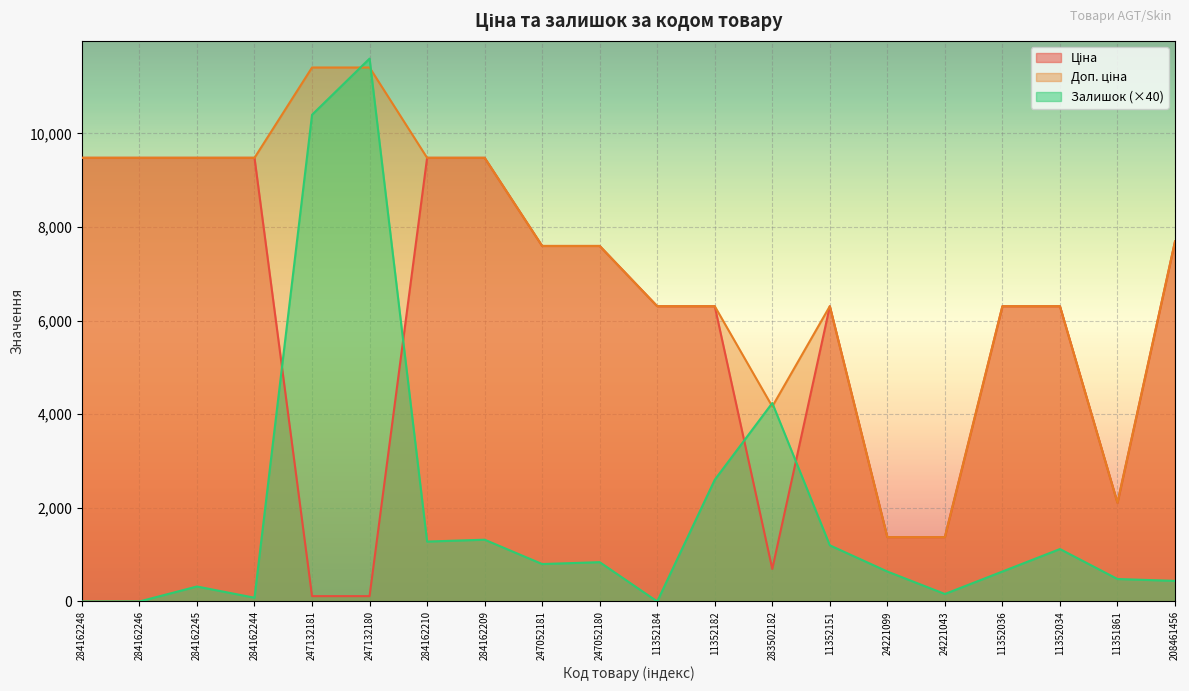

Rank the categories by Ціна value from lowest to highest.

247132181, 247132180, 283502182, 24221099, 24221043, 11351861, 11352184, 11352182, 11352151, 11352036, 11352034, 247052181, 247052180, 208461456, 284162248, 284162246, 284162245, 284162244, 284162210, 284162209